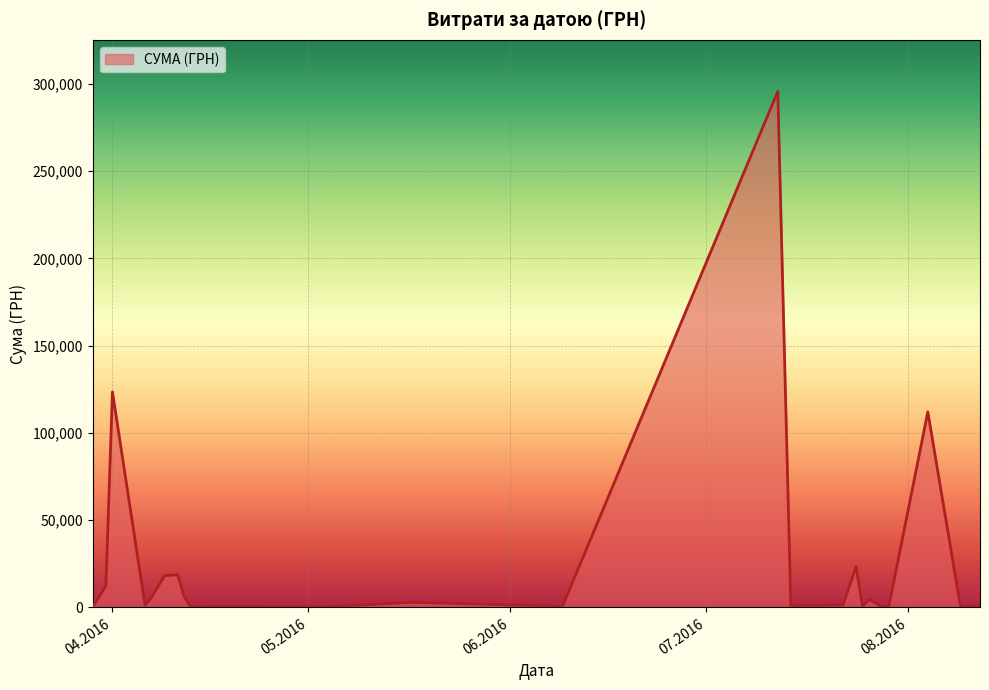

What is the greatest value displayed?

295638.6